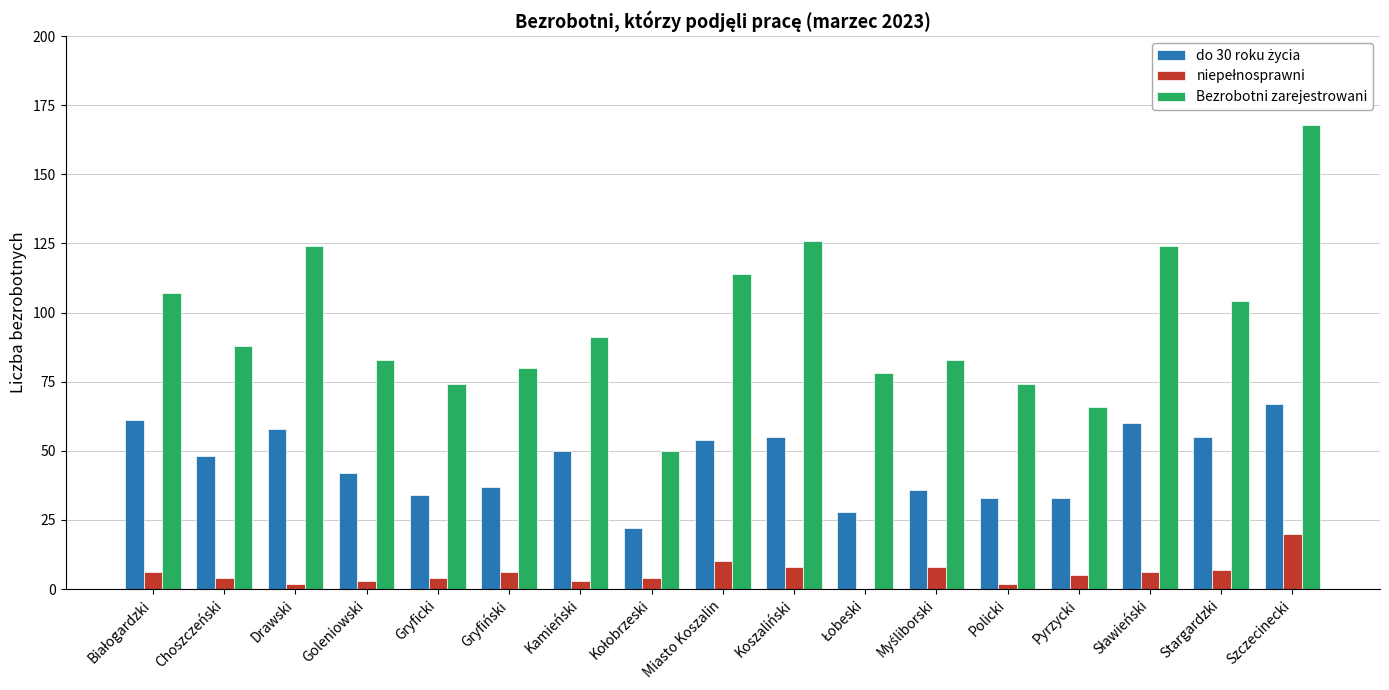

Between Gryficki and Stargardzki, which series saw the biggest shift?

Bezrobotni zarejestrowani